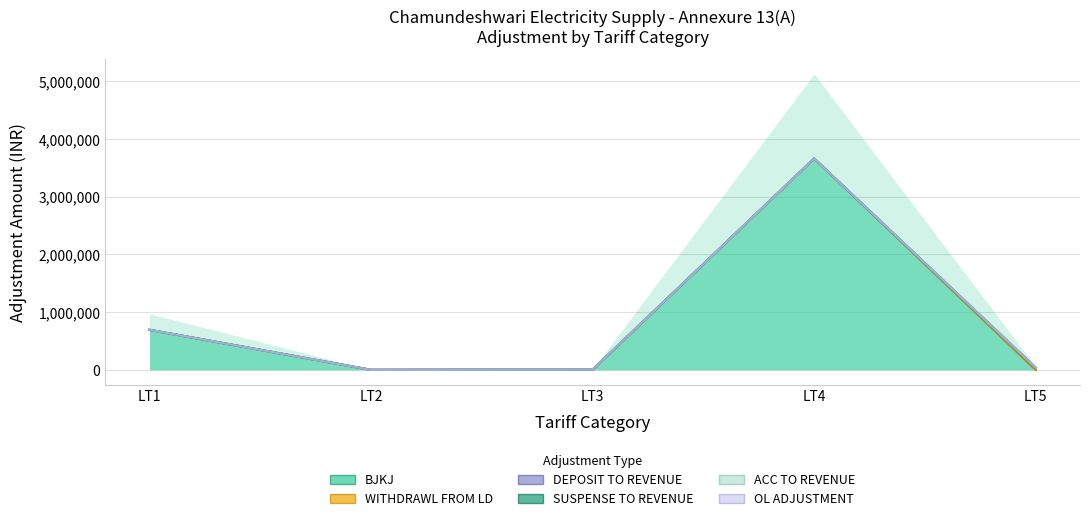

Is it true that WITHDRAWL FROM LD equals 0.0 at LT2?

True